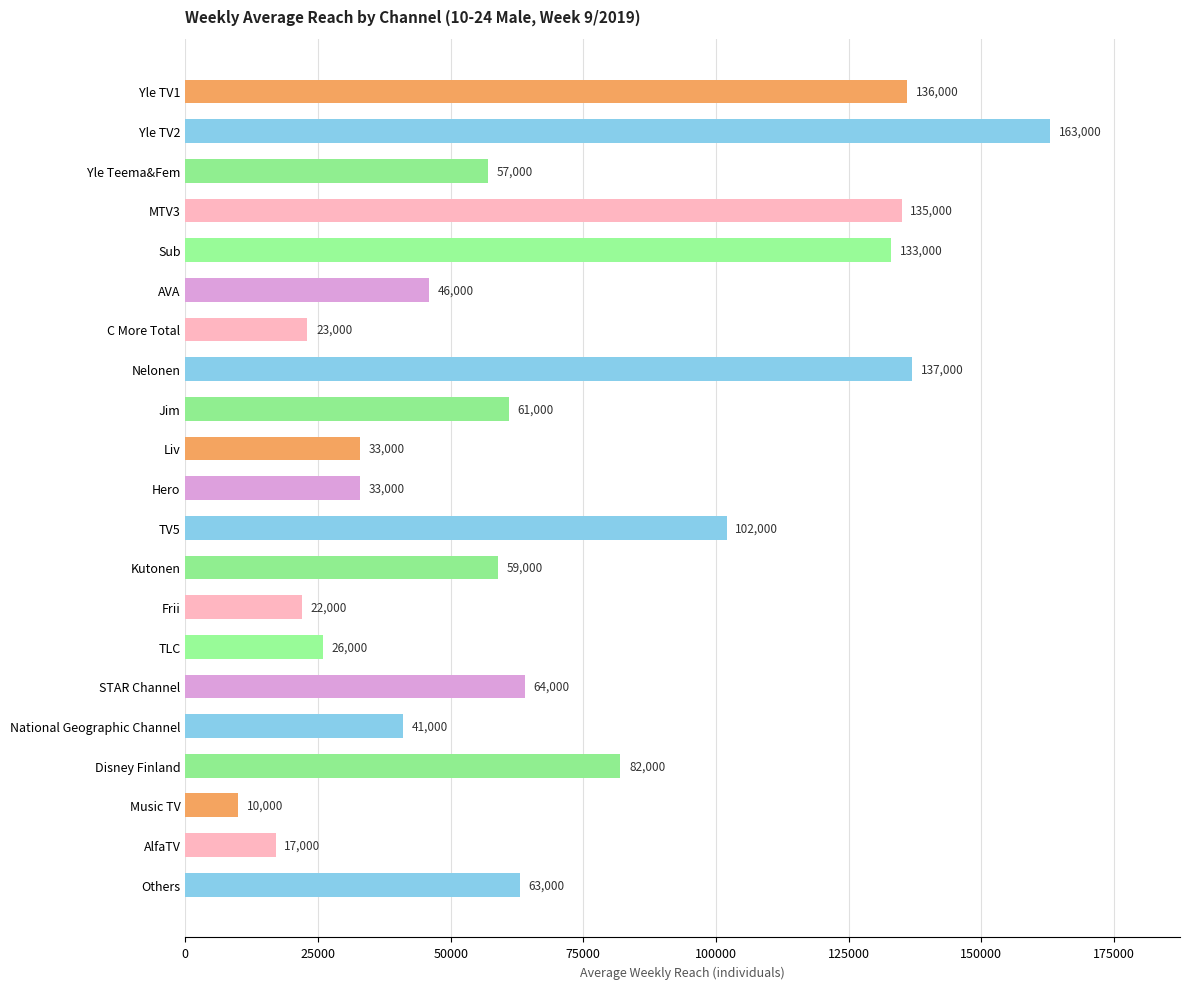

What is the value of the 5th bar from the top?

133000